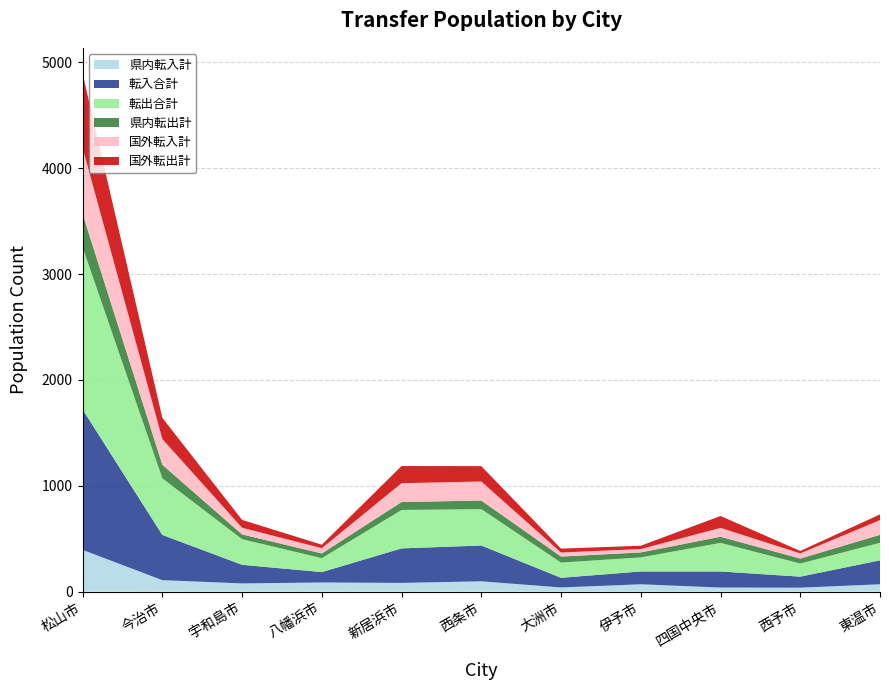

Reading left to right, list all the values displayed in this chart.

県内転入計: 394	108	77	86	82	97	39	69	38	37	69
転入合計: 1326	427	176	98	326	338	91	121	152	104	226
転出合計: 1533	535	242	132	363	344	144	133	270	124	166
県内転出計: 315	128	45	44	75	81	57	47	58	47	75
国外転入計: 624	243	63	50	178	180	38	32	84	49	139
国外転出計: 700	200	74	33	162	145	37	31	112	23	54